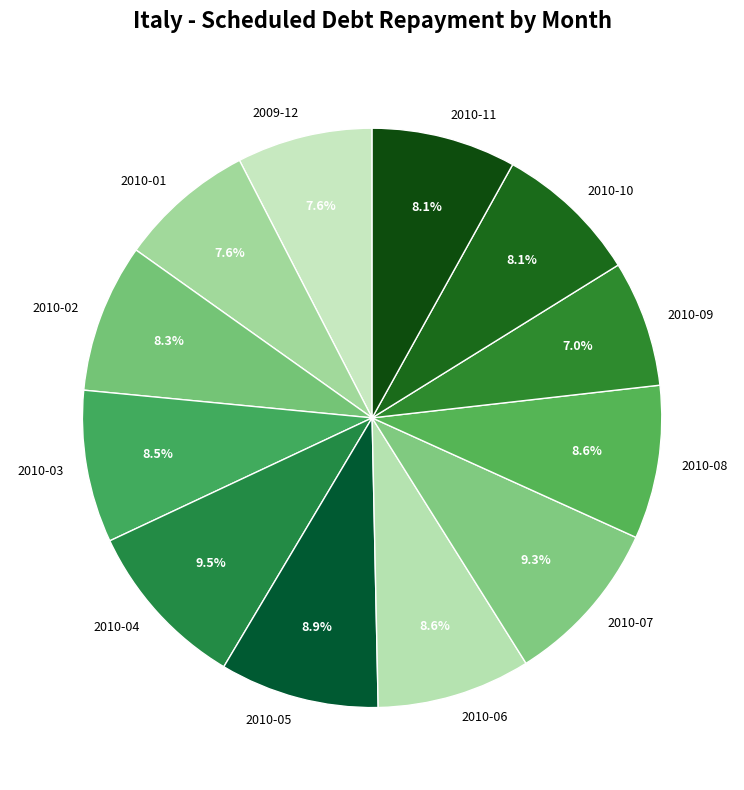

To the nearest percent, what is the difference between the largest and smallest slice percentages?

2%